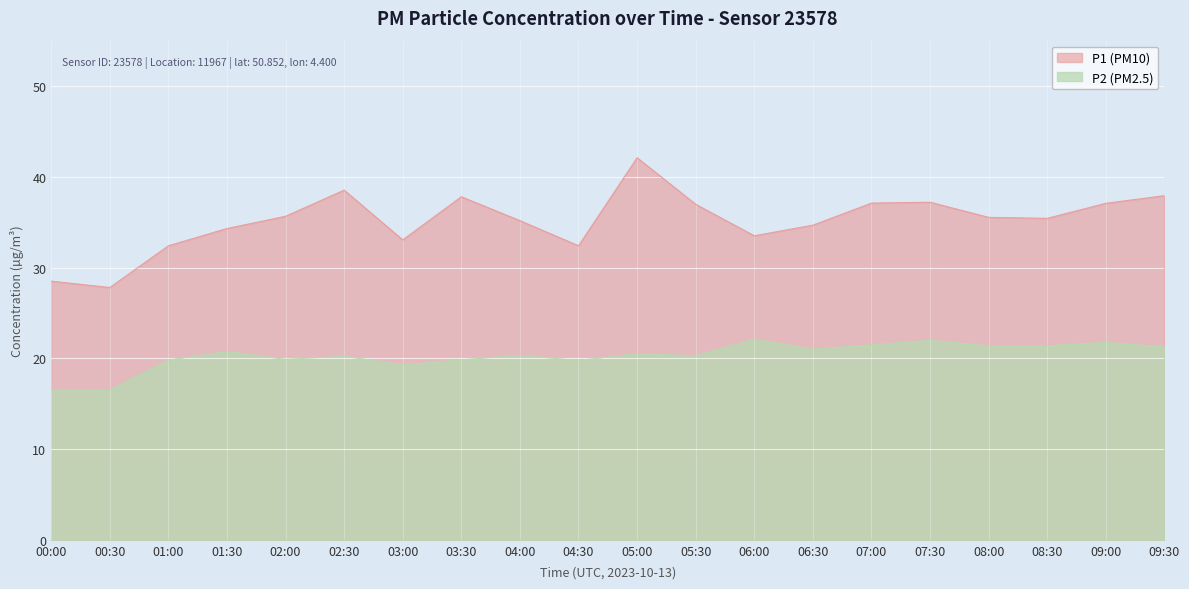

Between 05:30 and 04:30, which is larger?

05:30